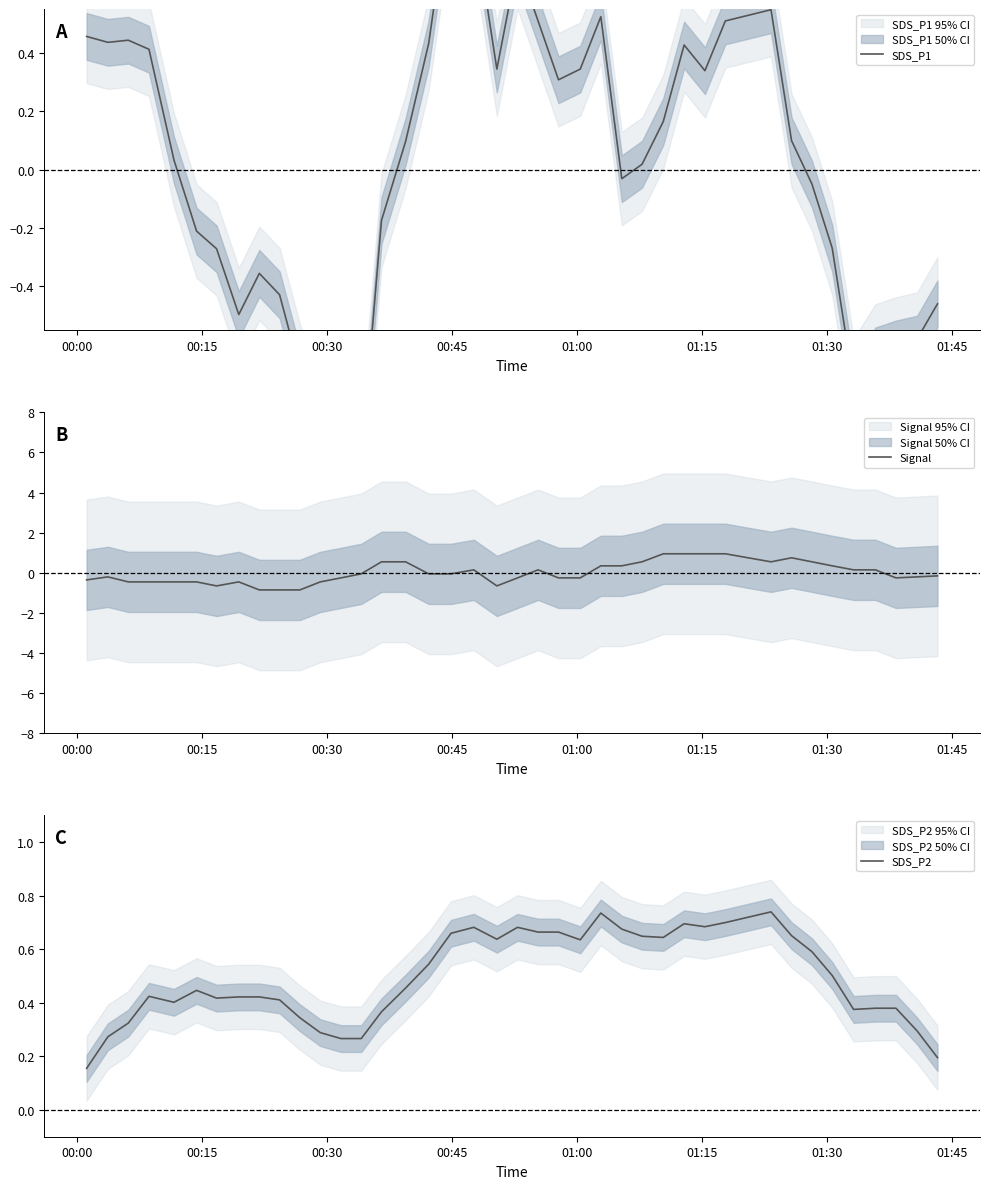

True or false: SDS_P2 has a value of 0.9 at 16.

False